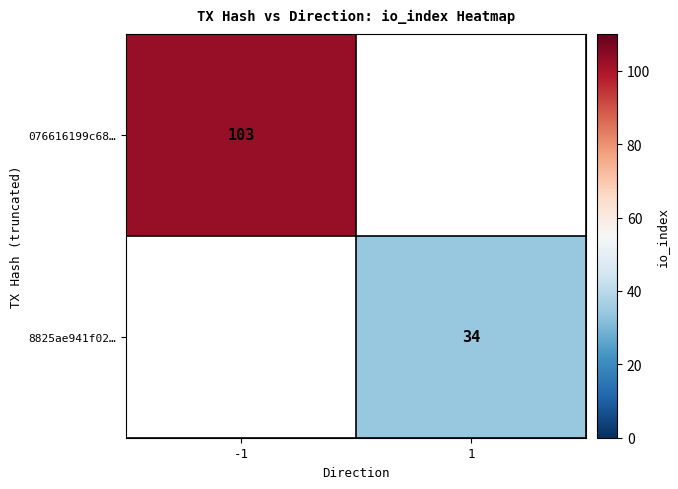

True or false: 8825ae941f02… has a value of 34 at 1.

True